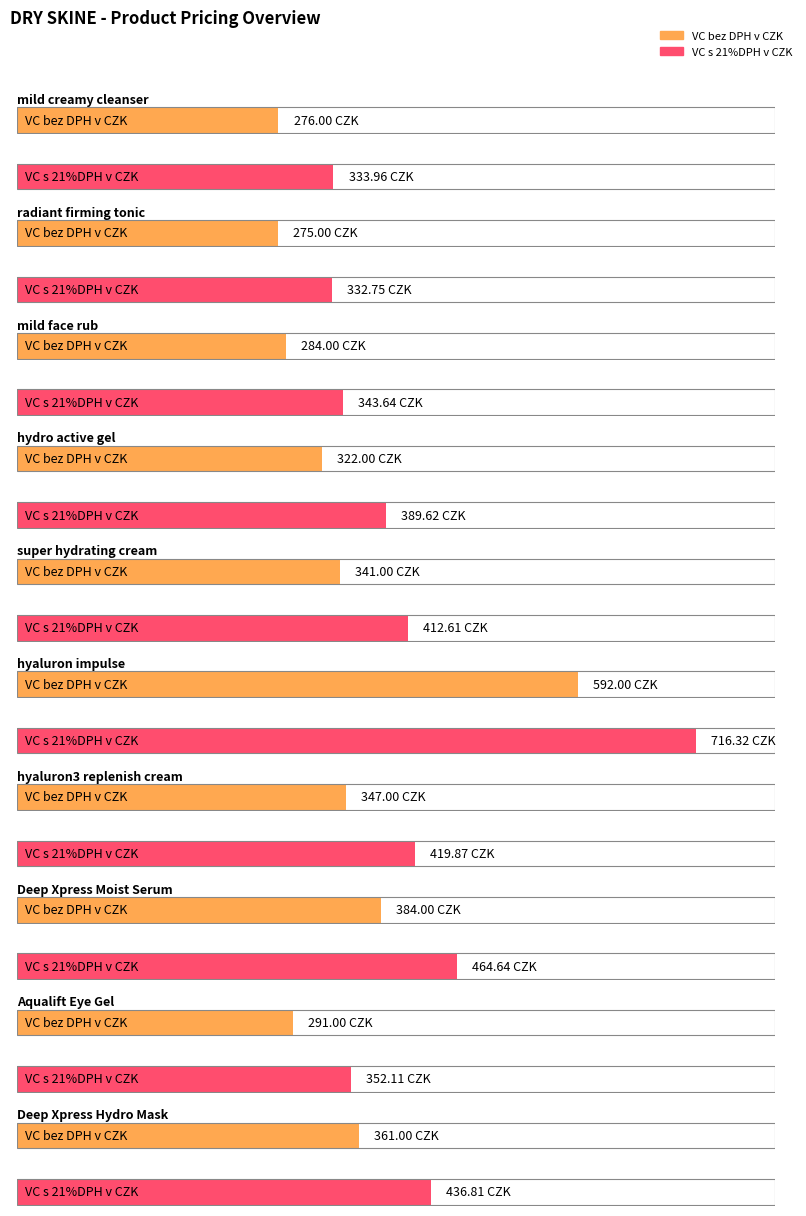

Is it true that VC bez DPH v CZK equals 291.0 at Aqualift Eye Gel?

True